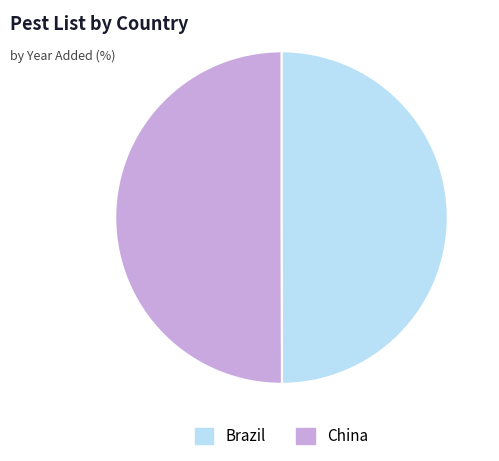

The Brazil slice represents 60% of the pie. True or false?

False